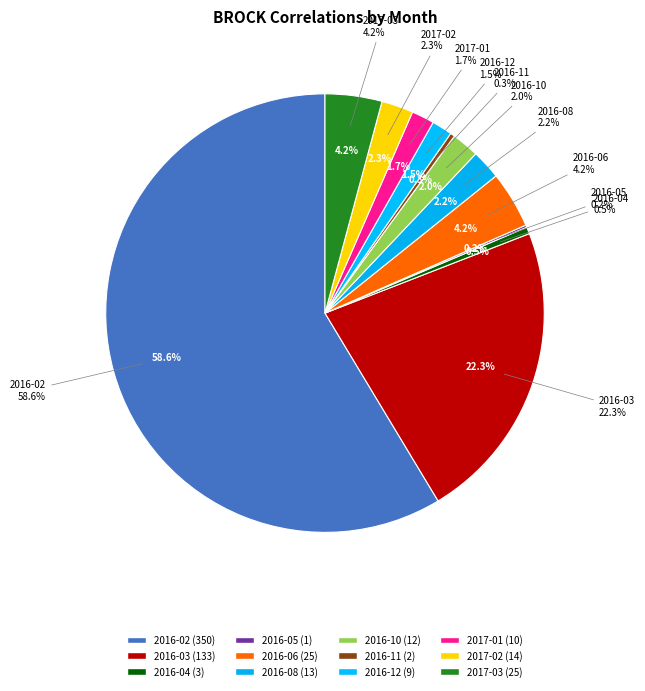

Is the sum of 2016-05 and 2016-11 greater than half?

No